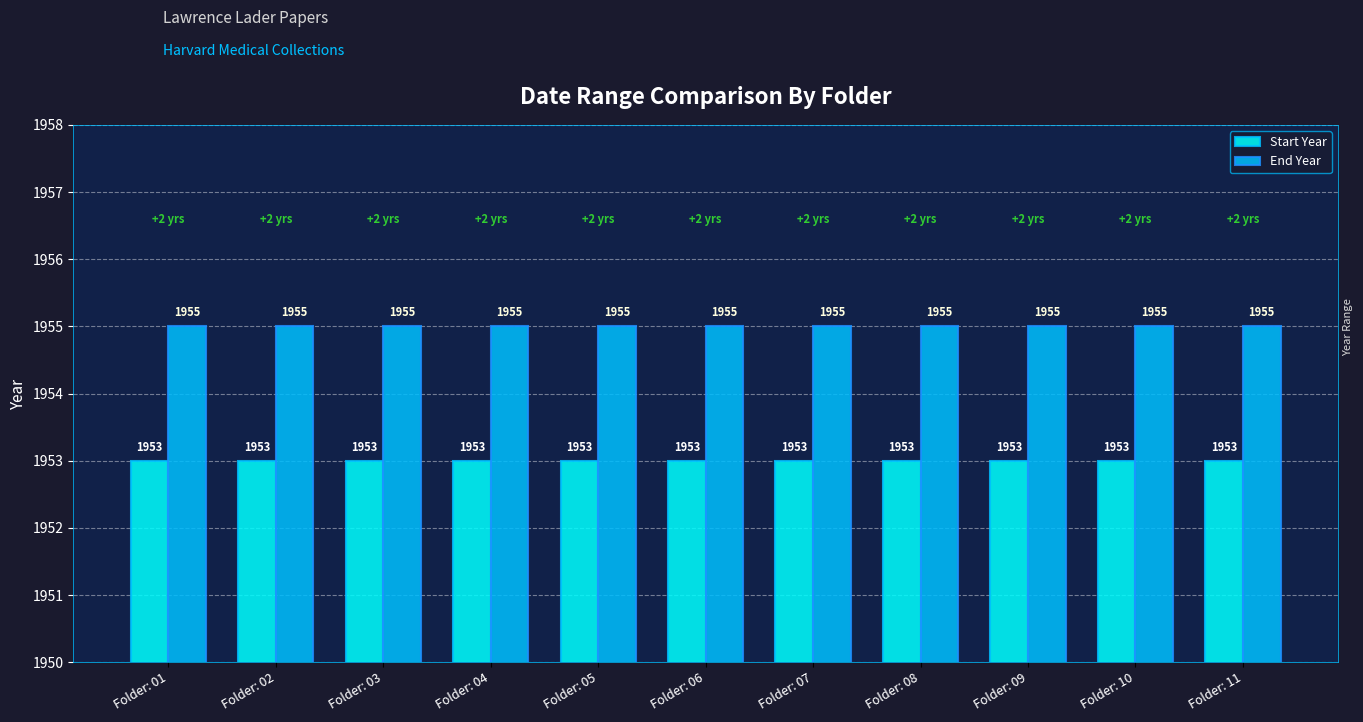

Is the value of Start Year at Folder: 03 greater than the value of End Year at Folder: 07?

No